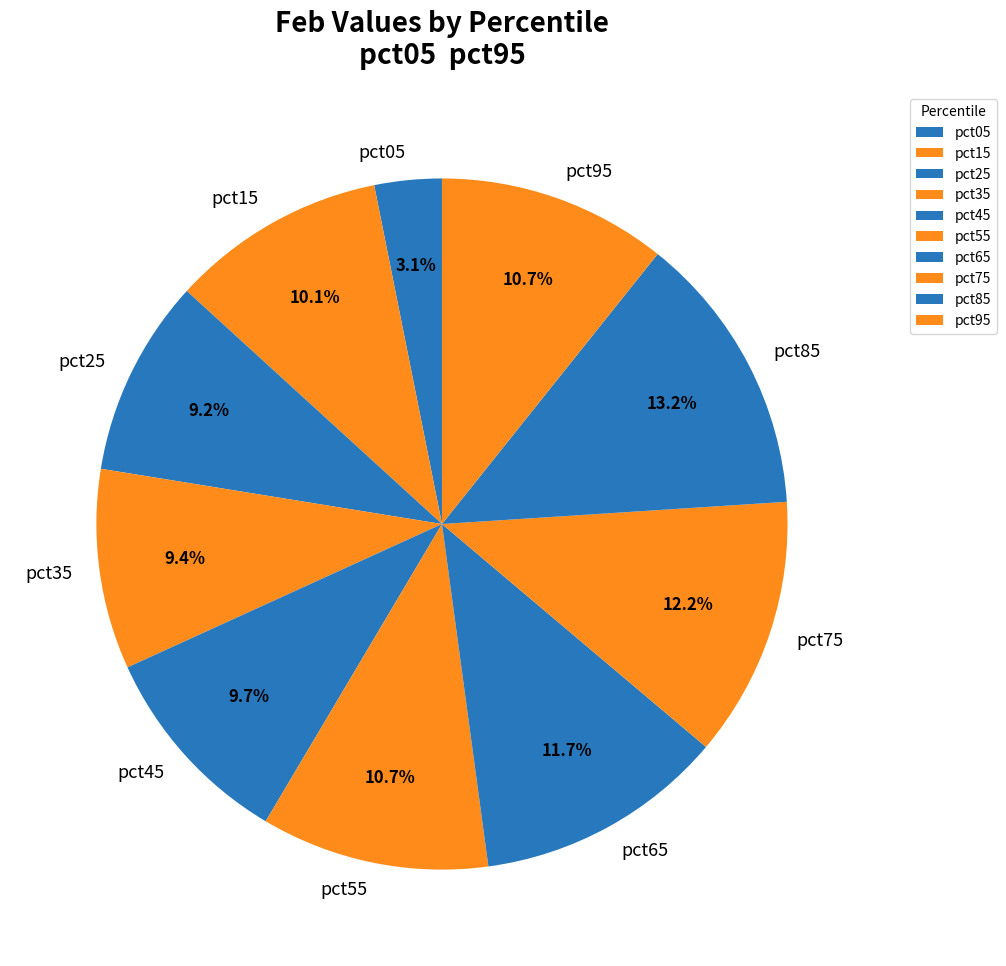

Combined, do pct25 and pct05 account for over 50%?

No